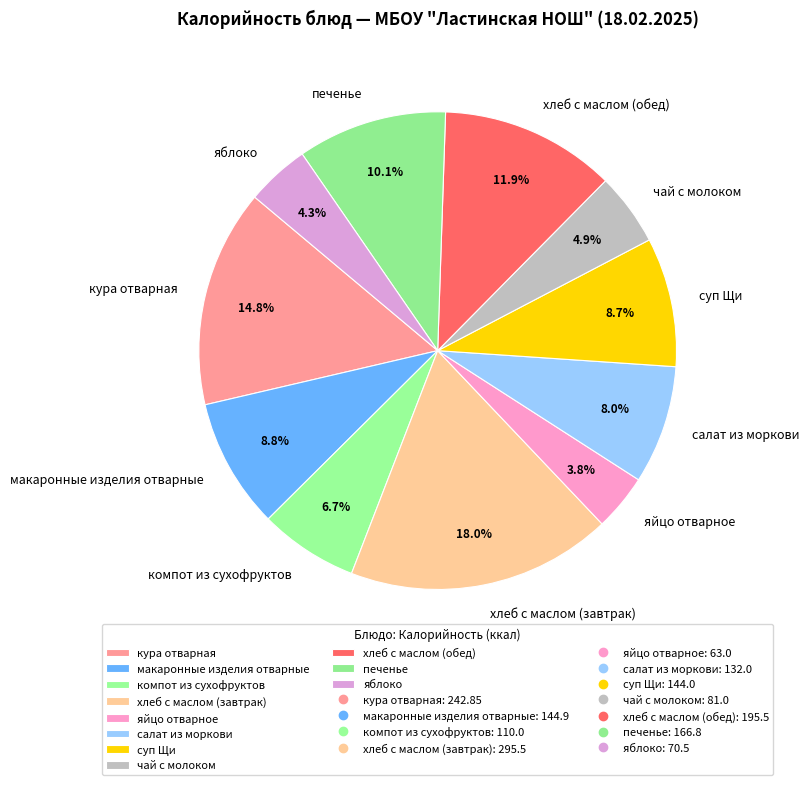

Combined, do компот из сухофруктов and суп Щи account for over 50%?

No